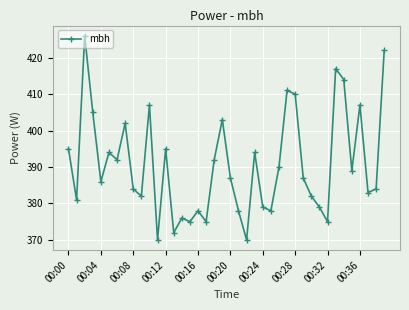

What is the value of the 31st point from the left?

382